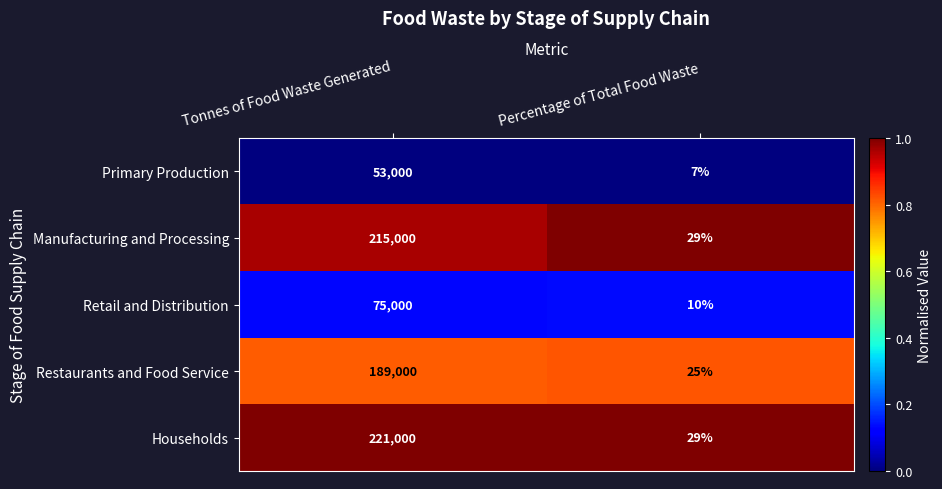

What is the total value across all series at Tonnes of Food Waste Generated?

753000